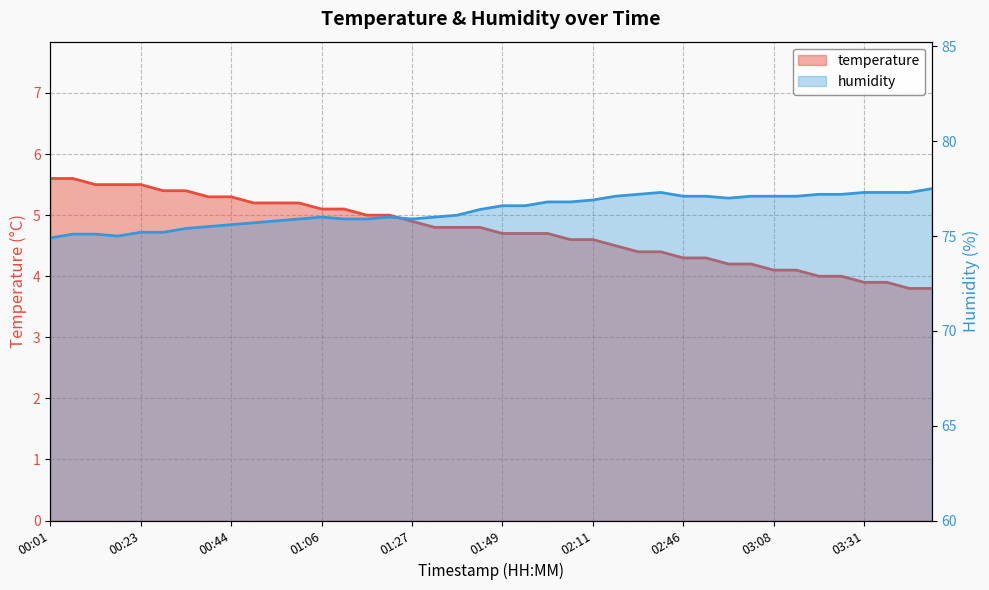

The temperature series shows 6.6 at 01:32. True or false?

False